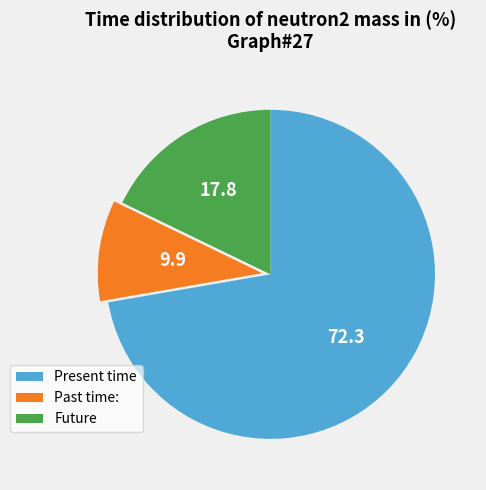

What is the majority slice?

Present time